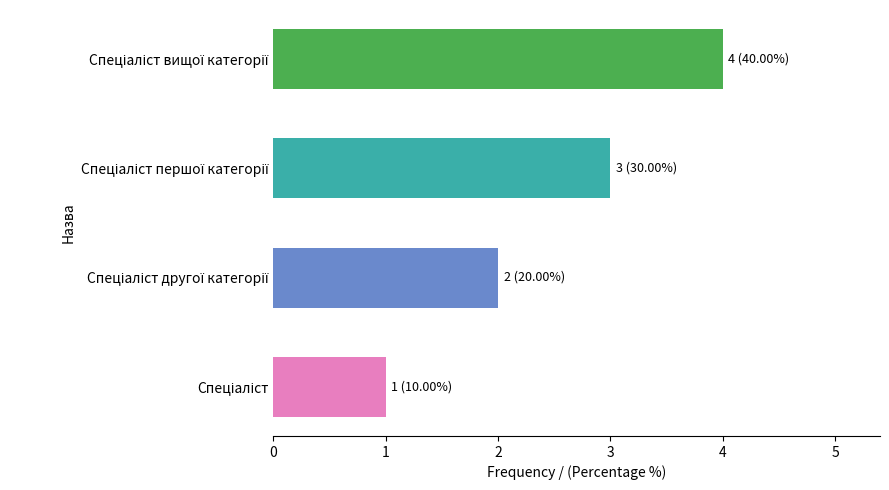

What is the maximum value shown in the chart?

4